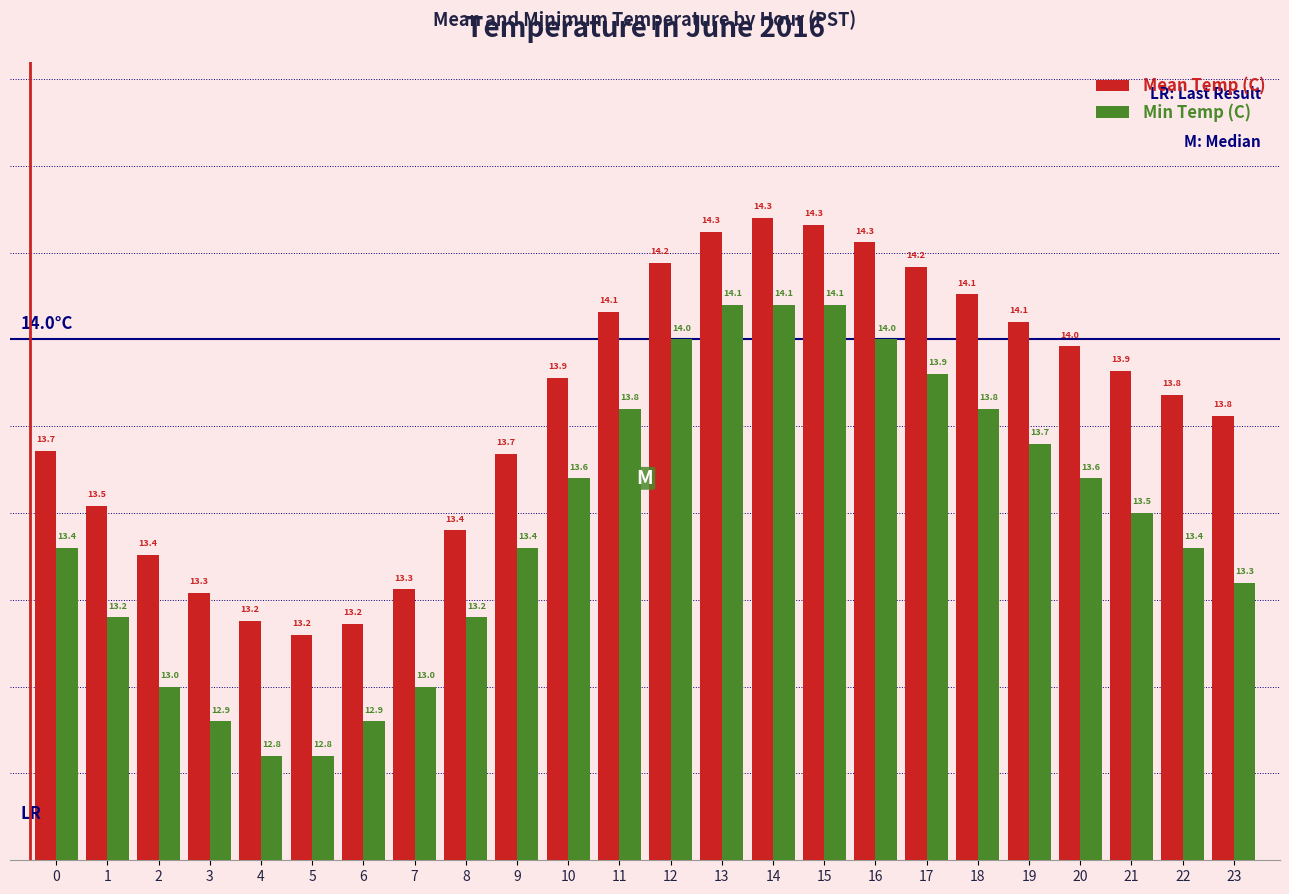

The value of Mean Temp (C) at 6 is 6.6. True or false?

False